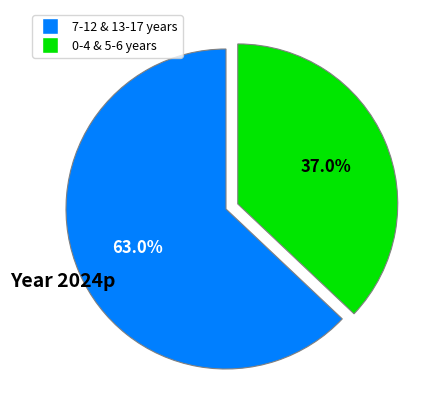

Between 7-12 & 13-17 years and 0-4 & 5-6 years, which is larger?

7-12 & 13-17 years